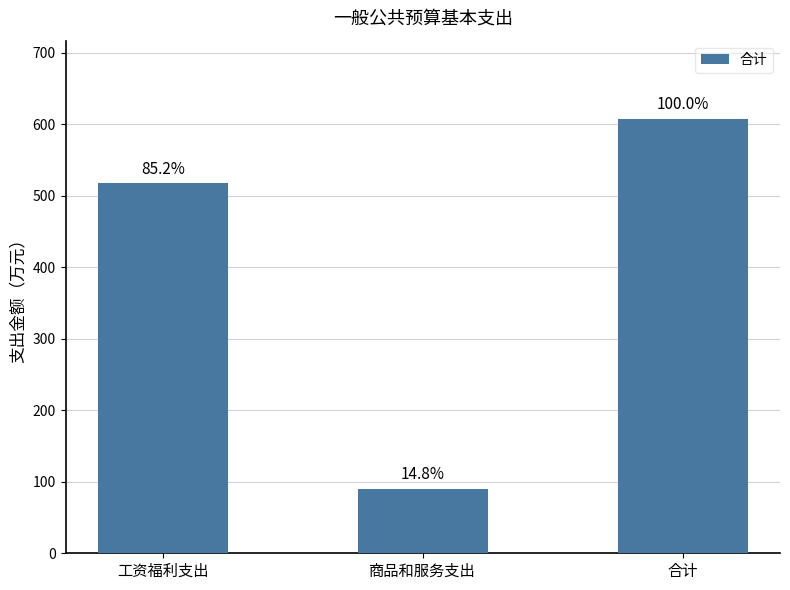

At which label does the data first exceed 517?

工资福利支出